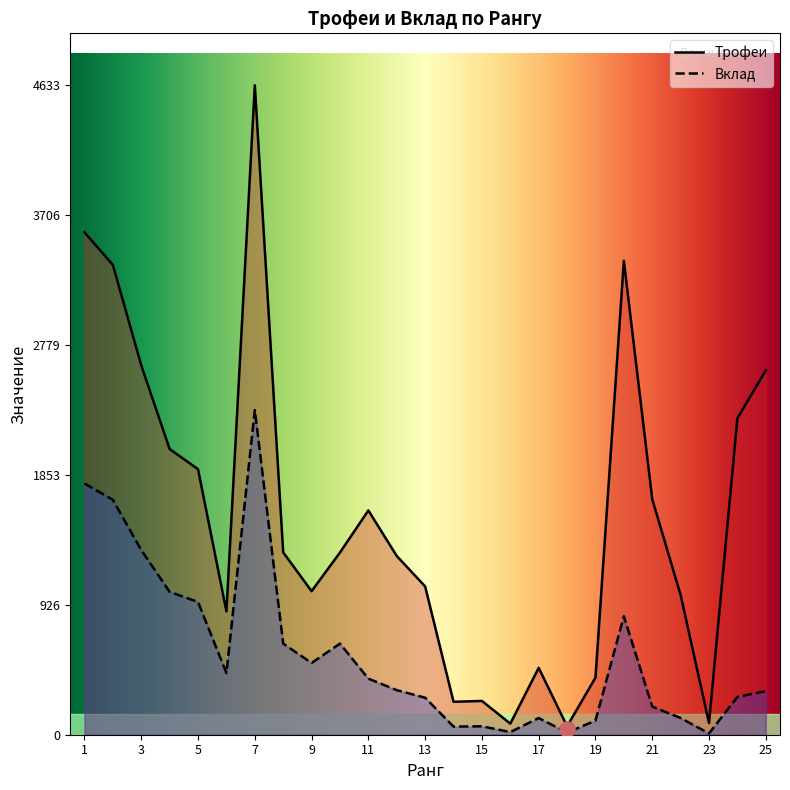

Which series reaches the minimum Y coordinate?

Вклад